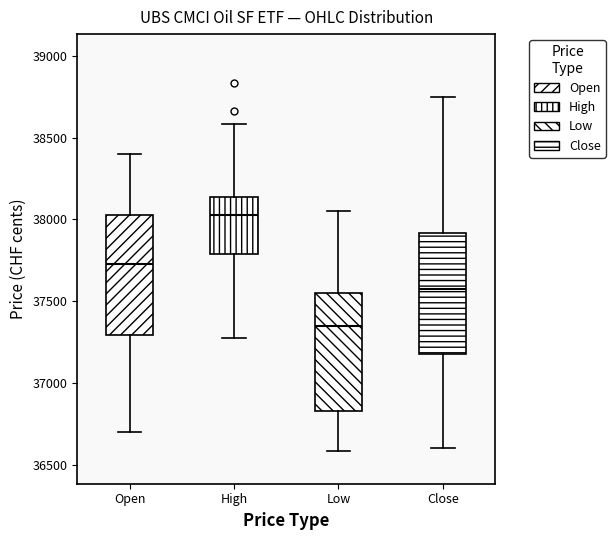

Which box's median line is the highest?

High